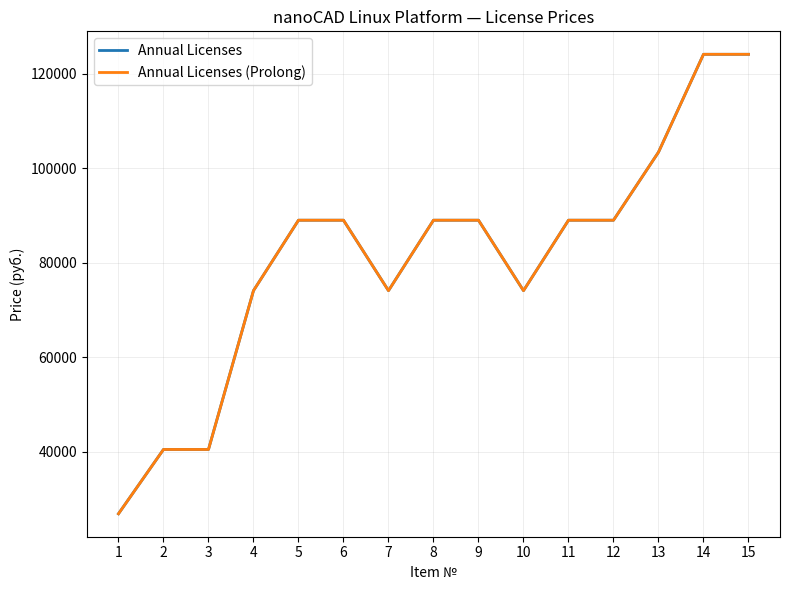

What is the total value across all series at 2?

81000